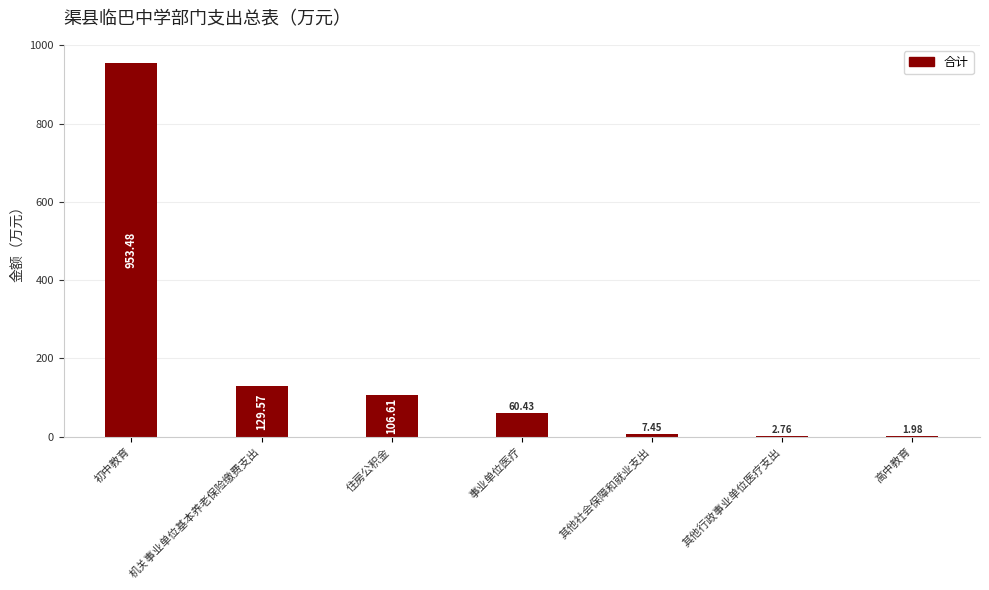

At which category does the chart reach its peak across all series?

初中教育